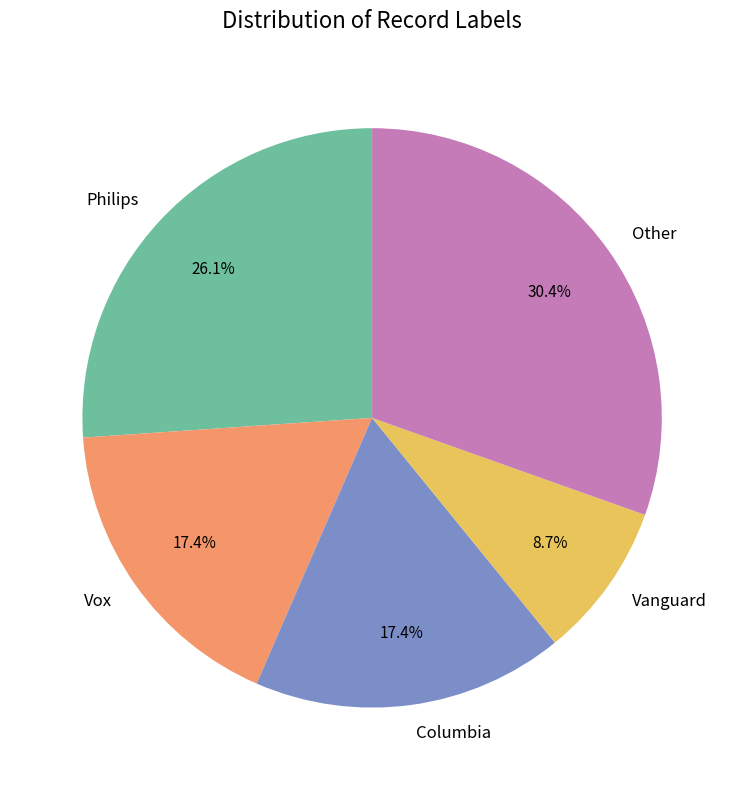

Does Other account for over 50% of the chart?

No